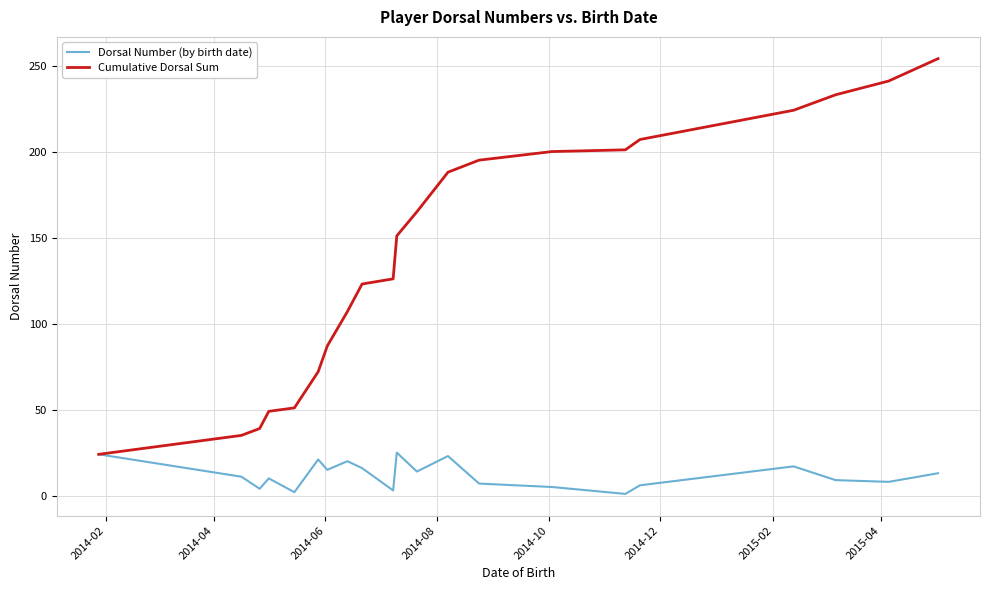

List the series in order of their peak value, highest first.

Cumulative Dorsal Sum, Dorsal Number (by birth date)